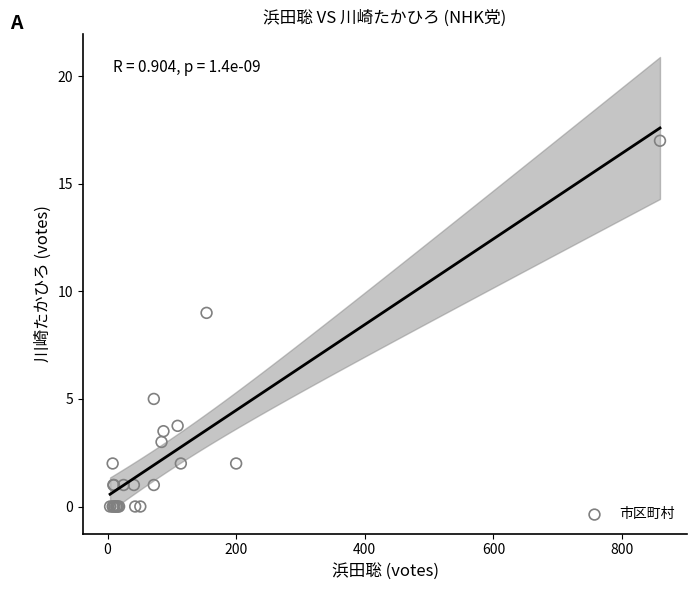

What Y value in the scatter plot is closest to 8?

9.0